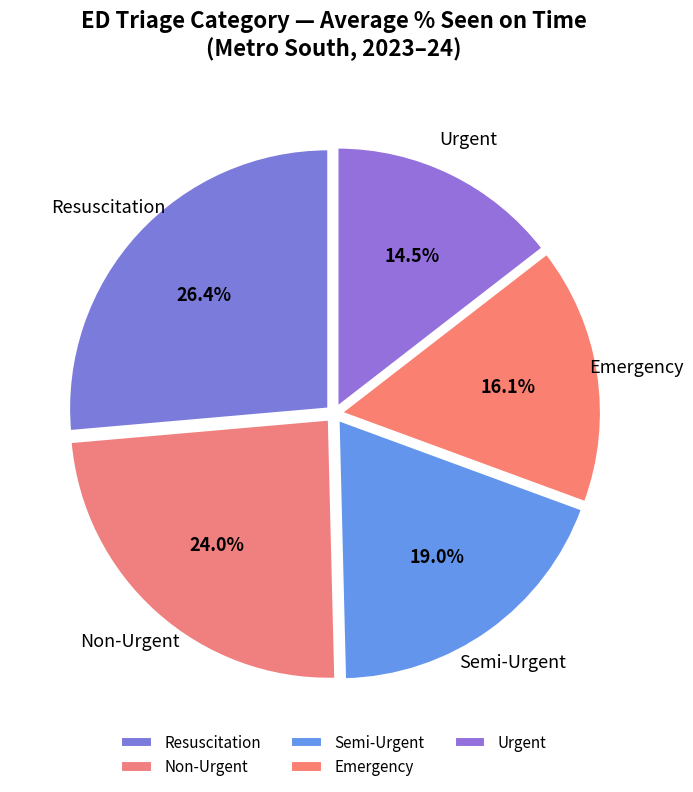

To the nearest percent, what percentage of the pie is Semi-Urgent?

19%